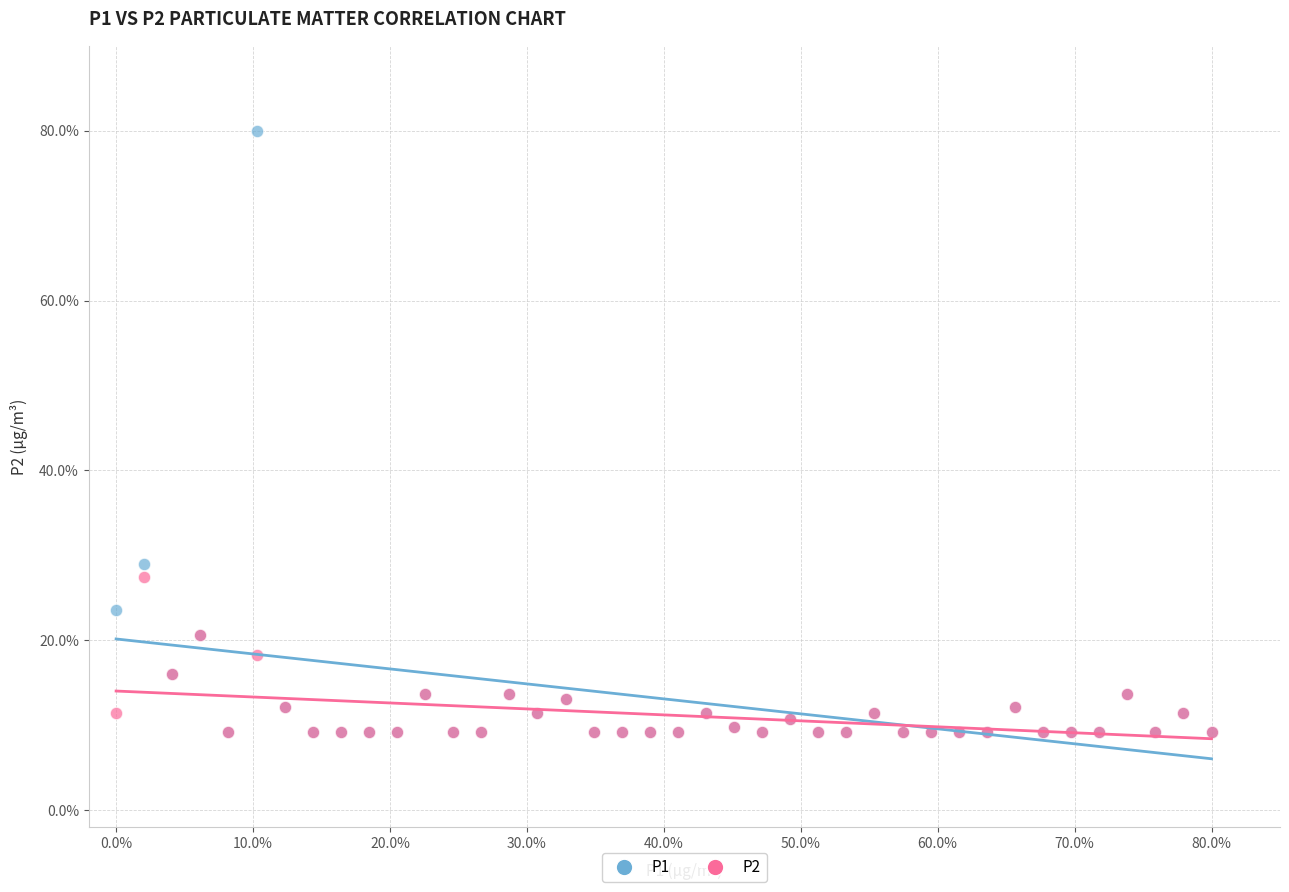

Which series has the largest Y range (max minus min)?

P1